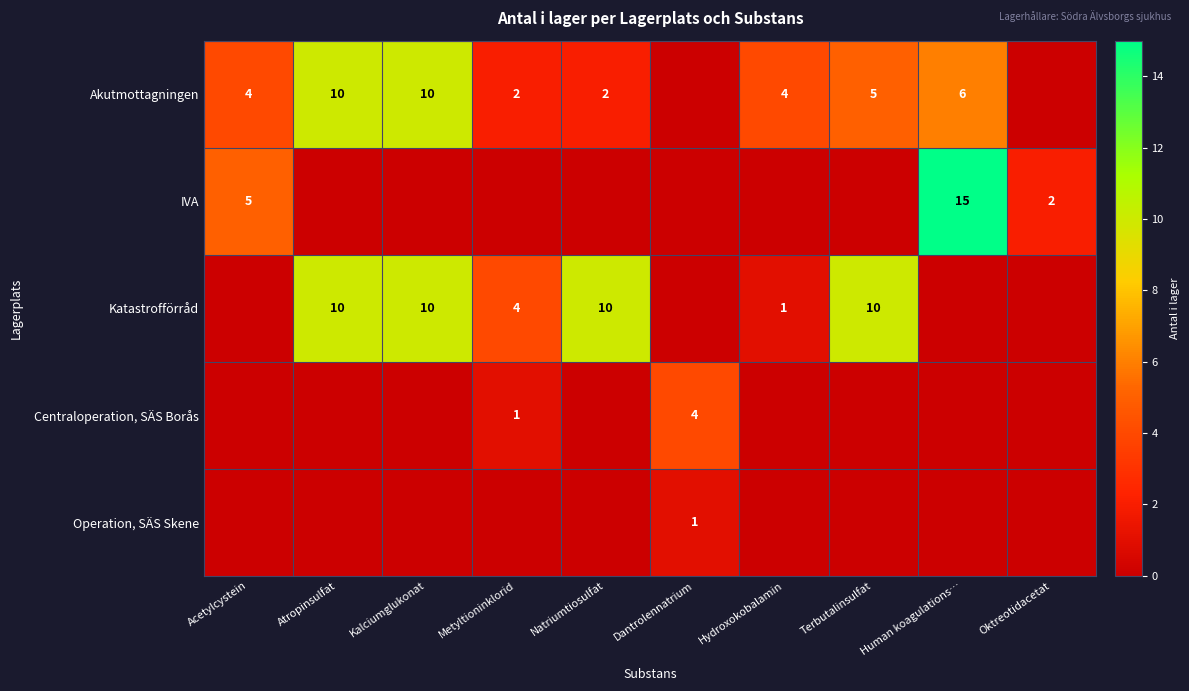

What is the difference between the highest and lowest values at Acetylcystein?

5